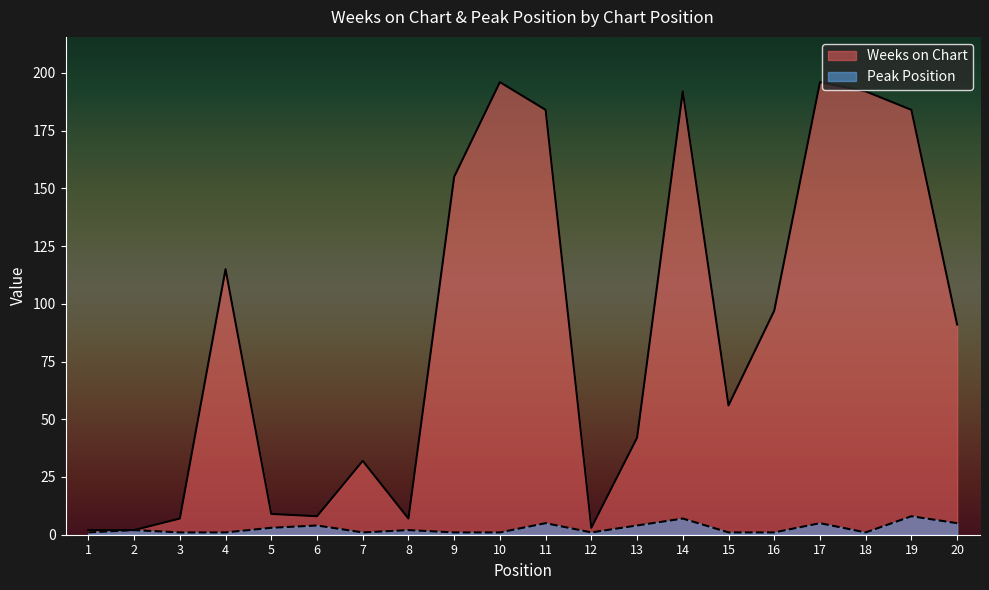

What is the difference between the maximum and second lowest values in the Peak Position series?

7